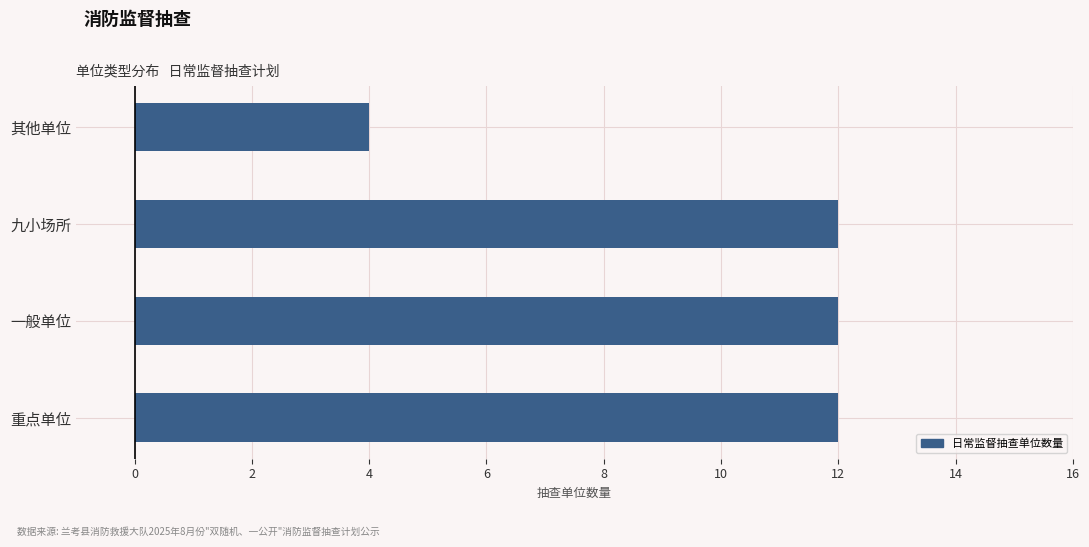

What is the smallest value displayed?

4